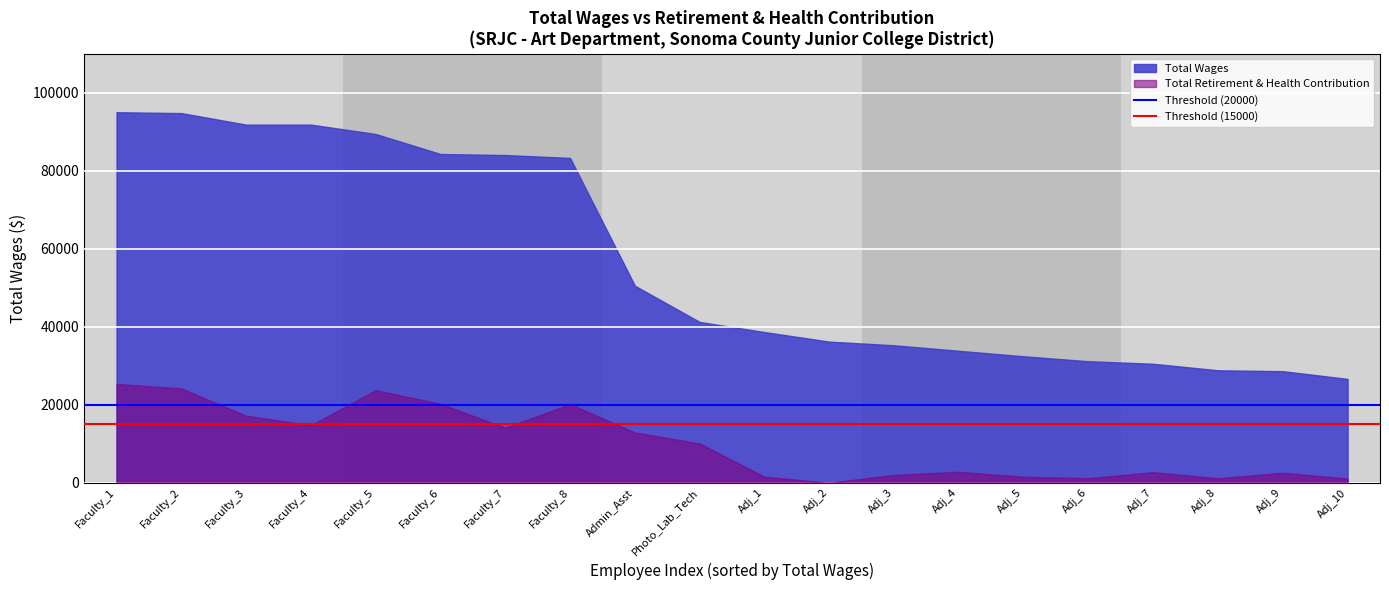

Which series has the largest total across all categories?

Total Wages